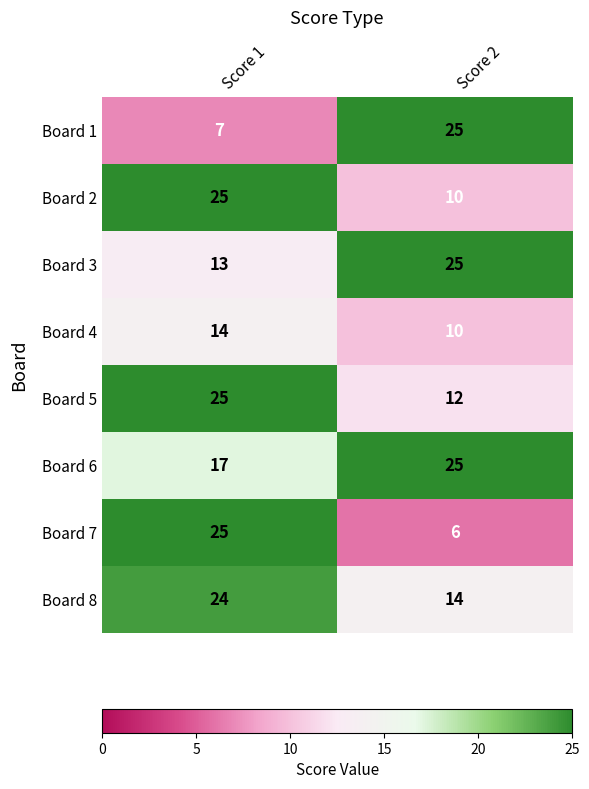

Is it true that Board 4 equals 14 at Score 1?

True